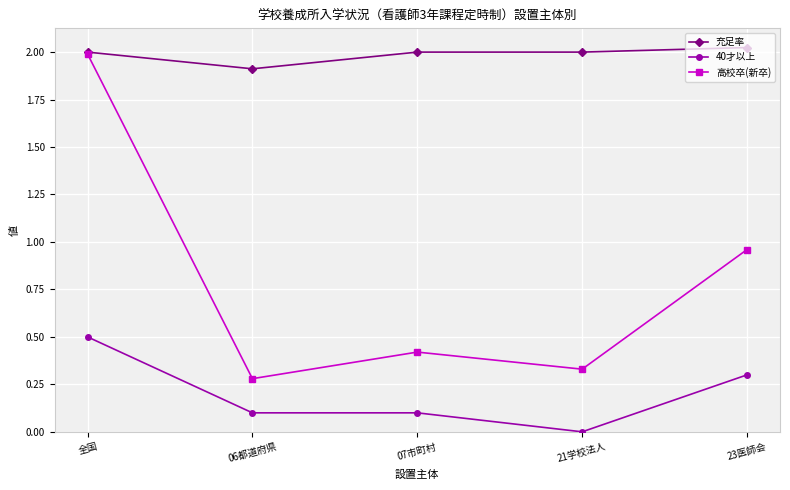

Read the 充足率 value at 06都道府県.

1.9